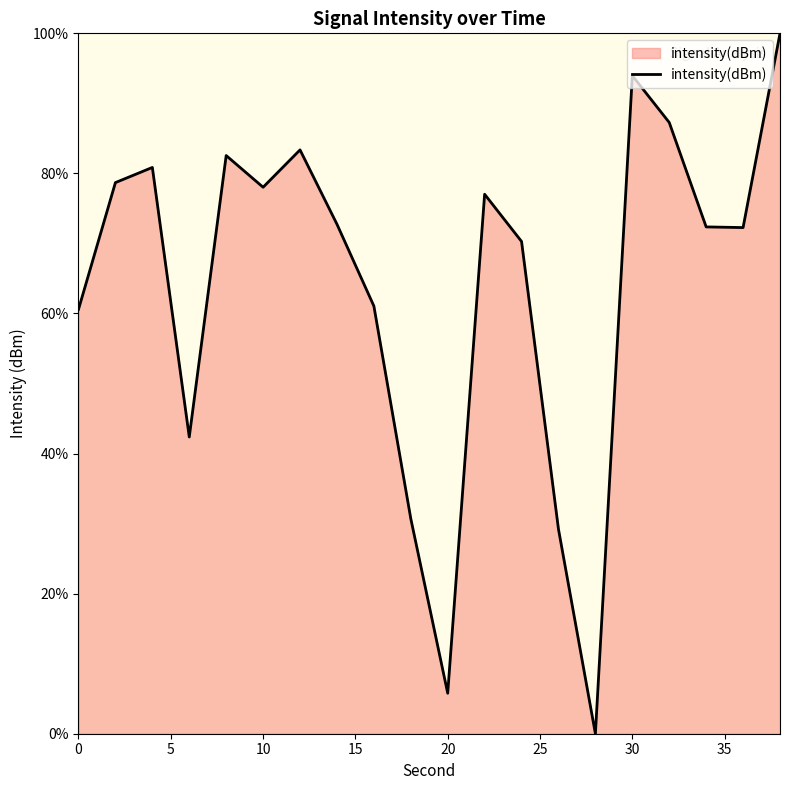

What is the greatest value displayed?

100.0